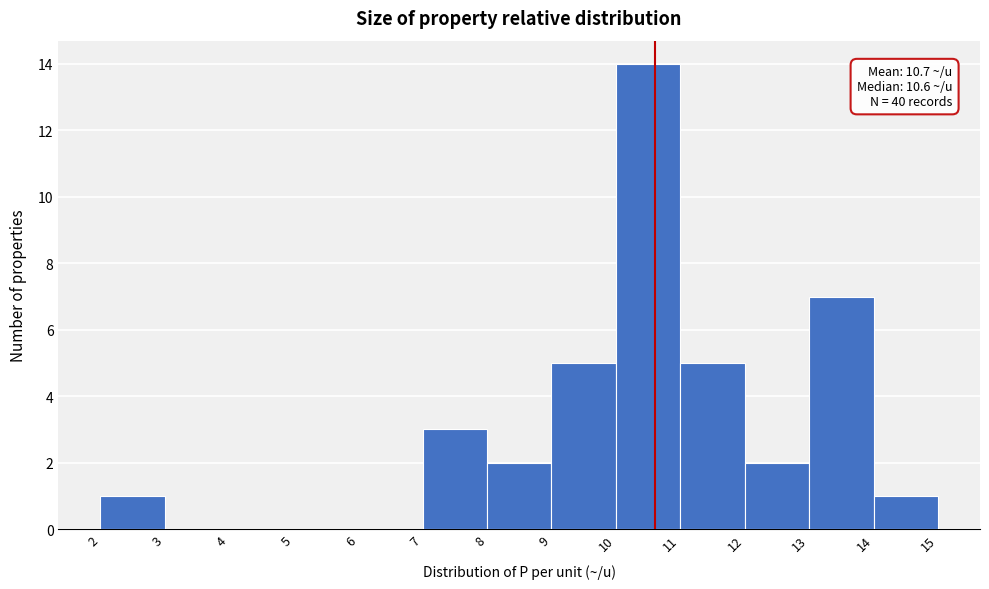

Which range on the x-axis has the tallest bar?

10 to 11